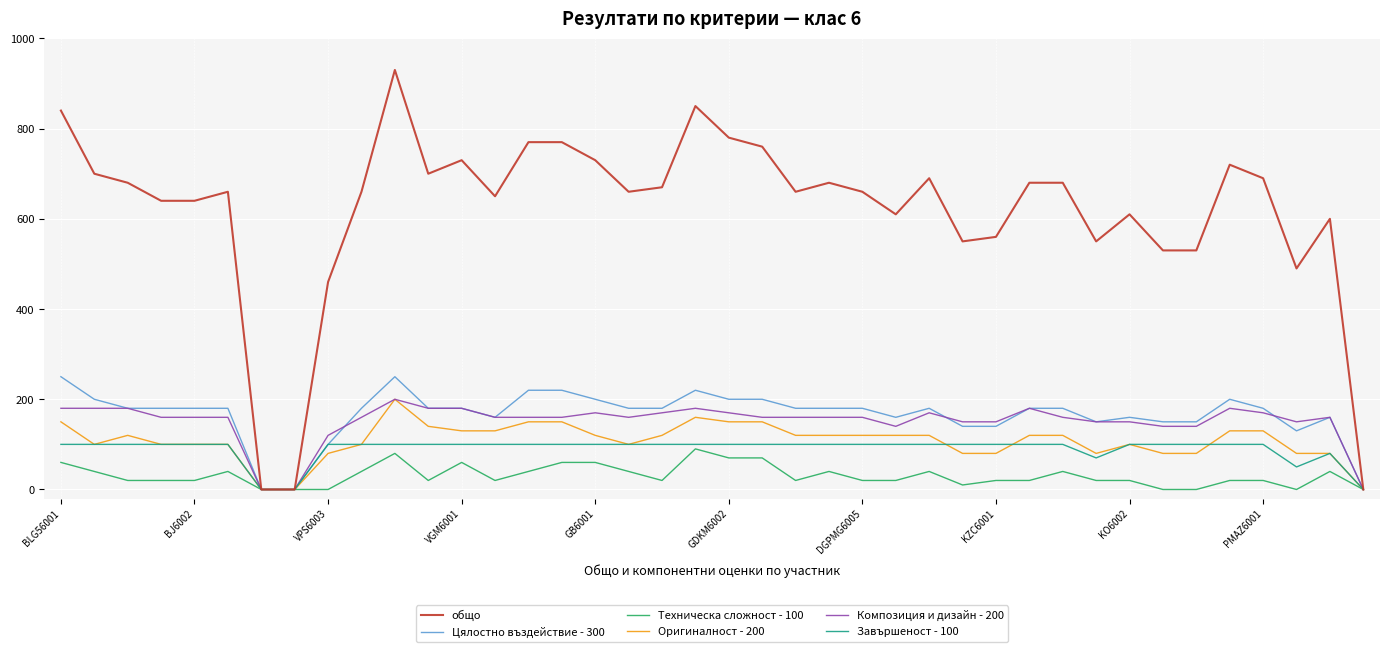

What is the highest value of the Цялостно въздействие - 300 series?

250